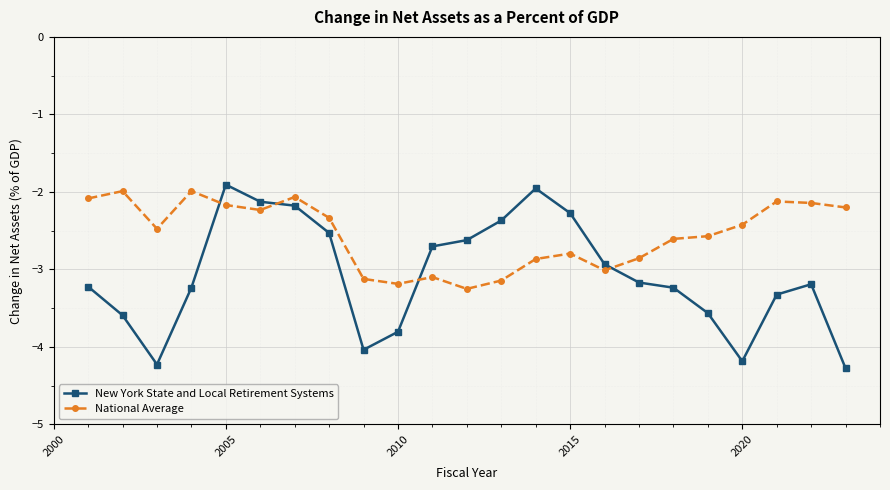

What is the value of the National Average point at the 12th from the left?

-3.3